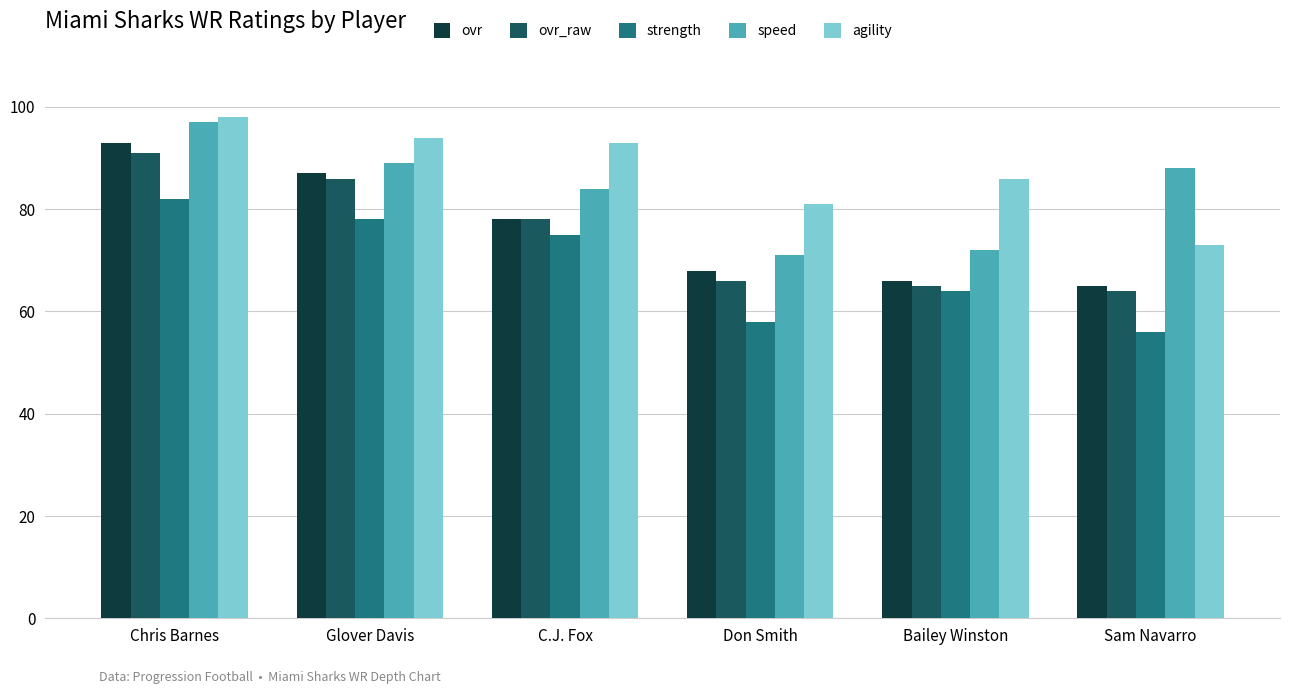

What is the maximum value for strength?

82